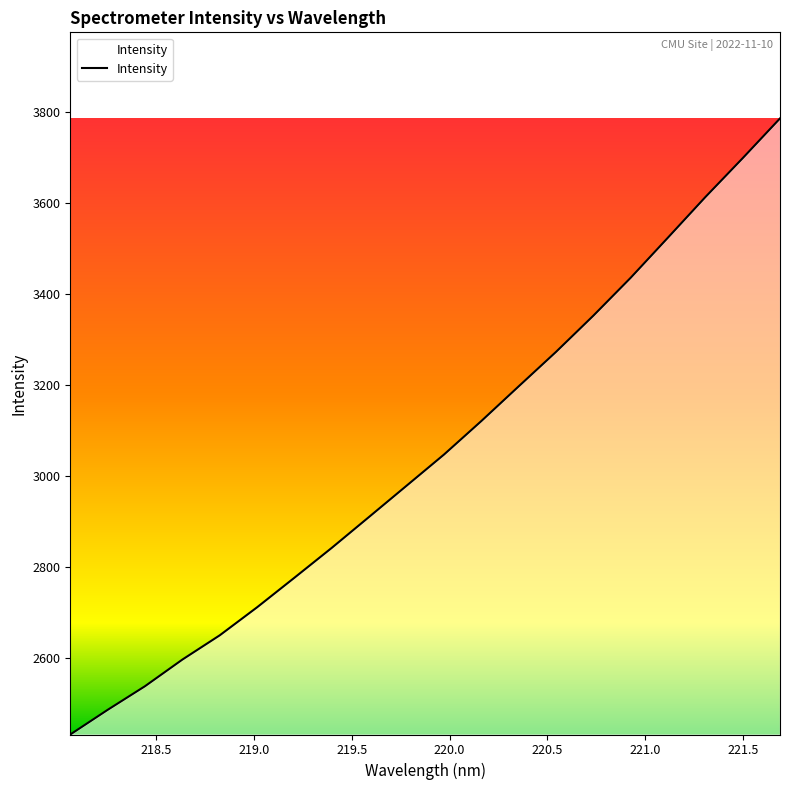

What is the smallest value displayed?

2431.5